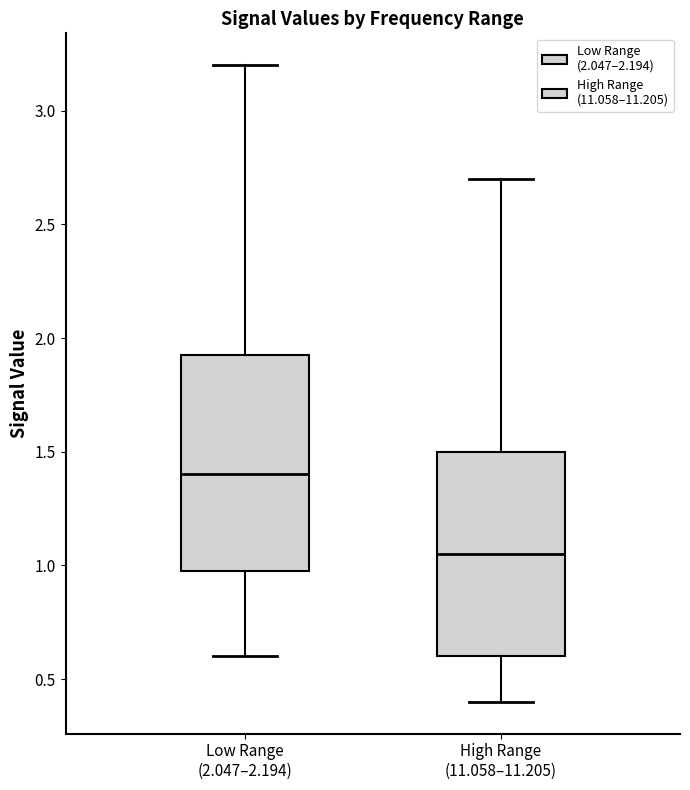

Reading left to right, transcribe this box plot: for each box, give where its median line is, the range the box spans, and where its two whiskers end, as read against the y-axis. The values are not printed on the chart, so give them approximately, as read against the axis.

Low Range (2.047–2.194): median 1.40, box 1.00 to 1.95, whiskers 0.60 to 3.20
High Range (11.058–11.205): median 1.05, box 0.60 to 1.50, whiskers 0.40 to 2.70